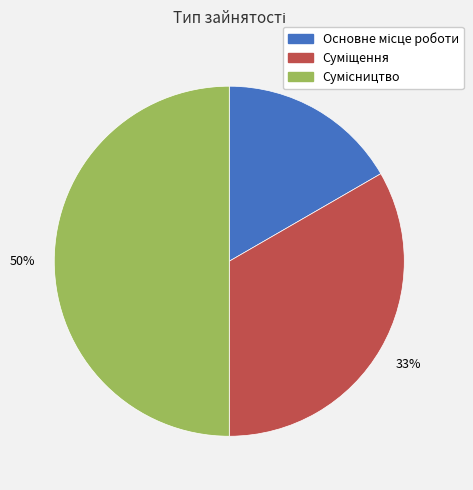

To the nearest percent, what is the difference between the largest and smallest slice percentages?

33%